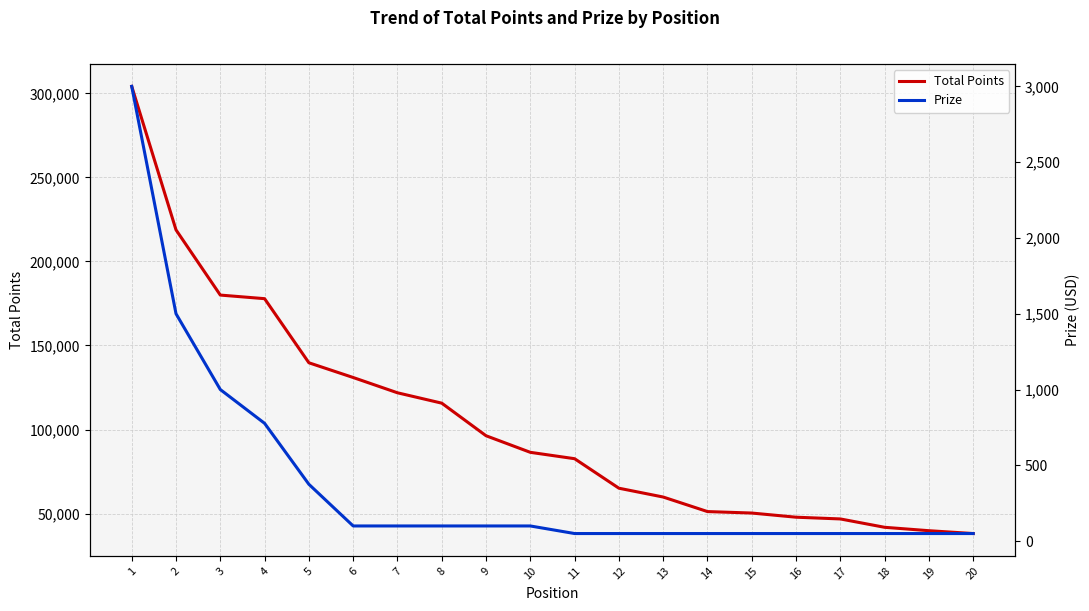

Where is Total Points nearest to the value 171141?

4